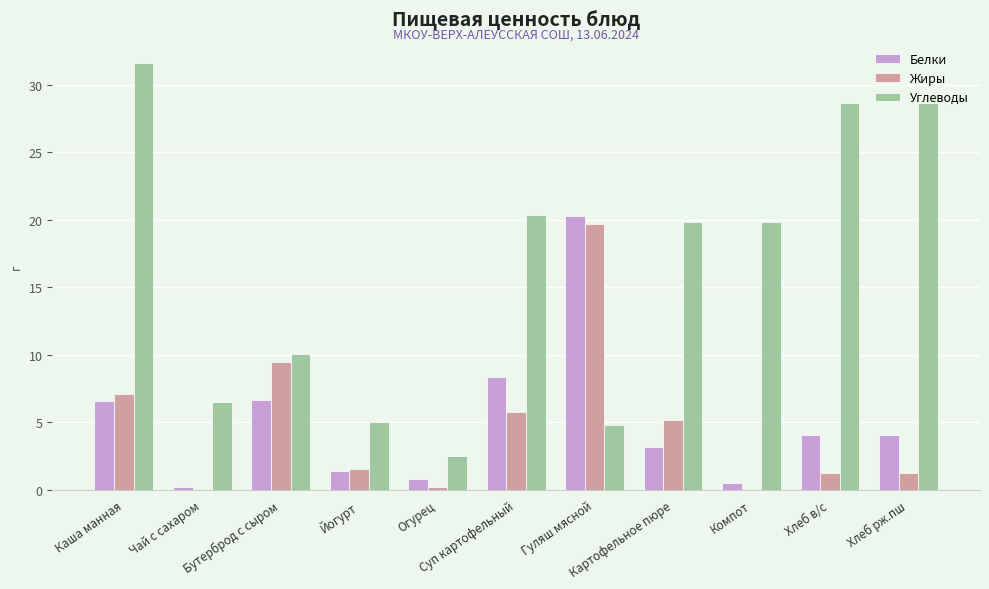

True or false: Углеводы has a value of 51.2 at Хлеб рж.пш.

False